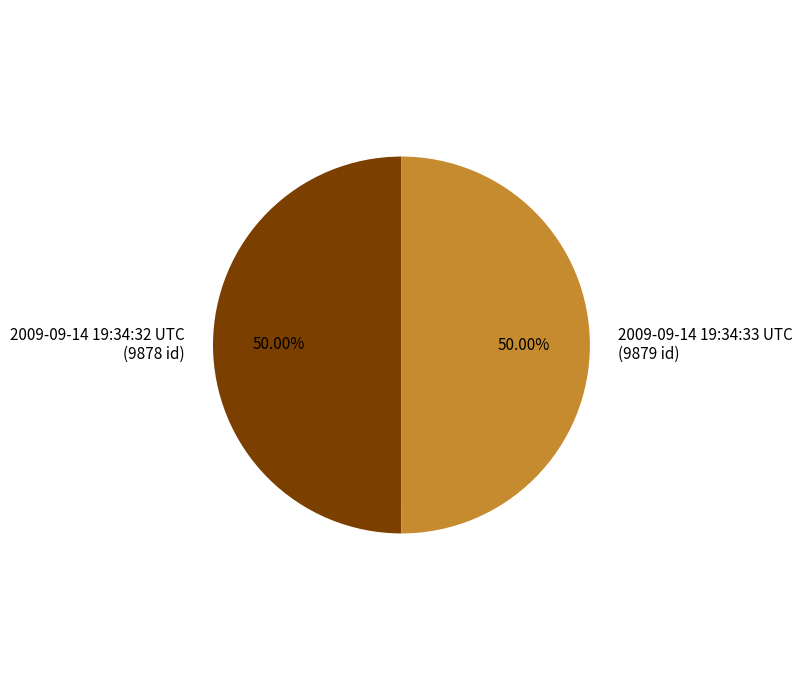

How many segments does this pie chart have?

2